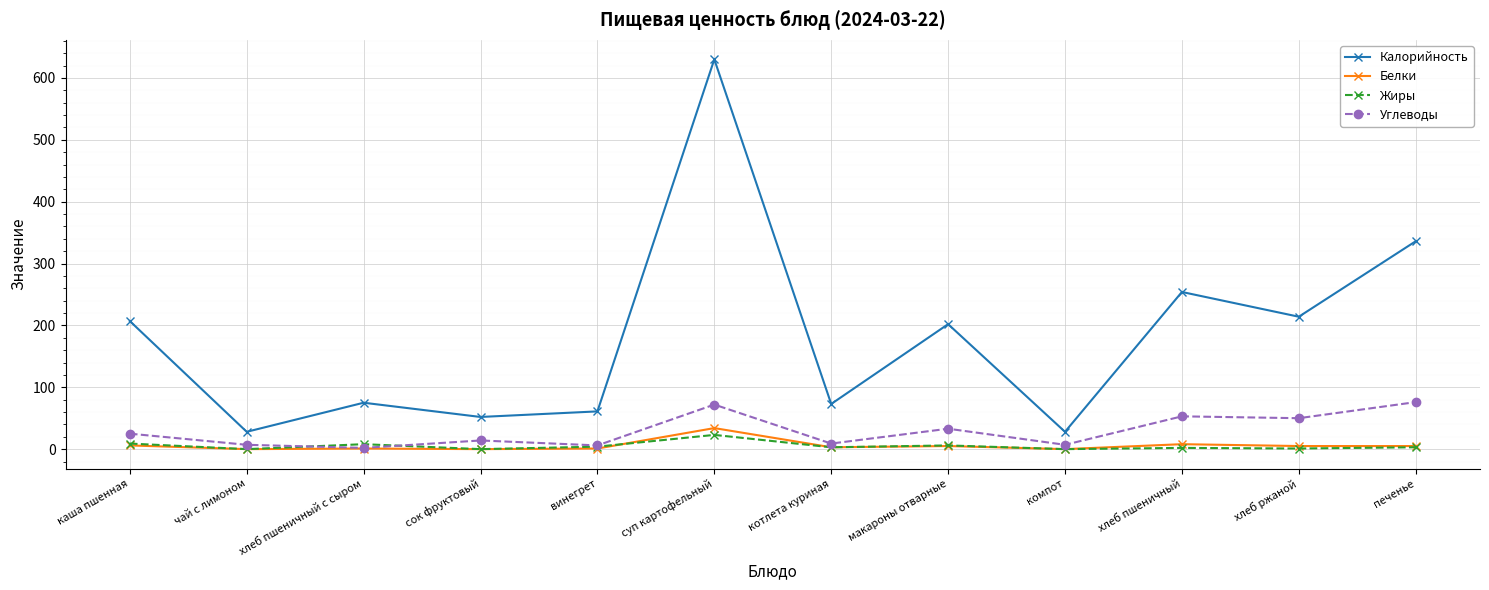

Which series has the largest range (max minus min)?

Калорийность